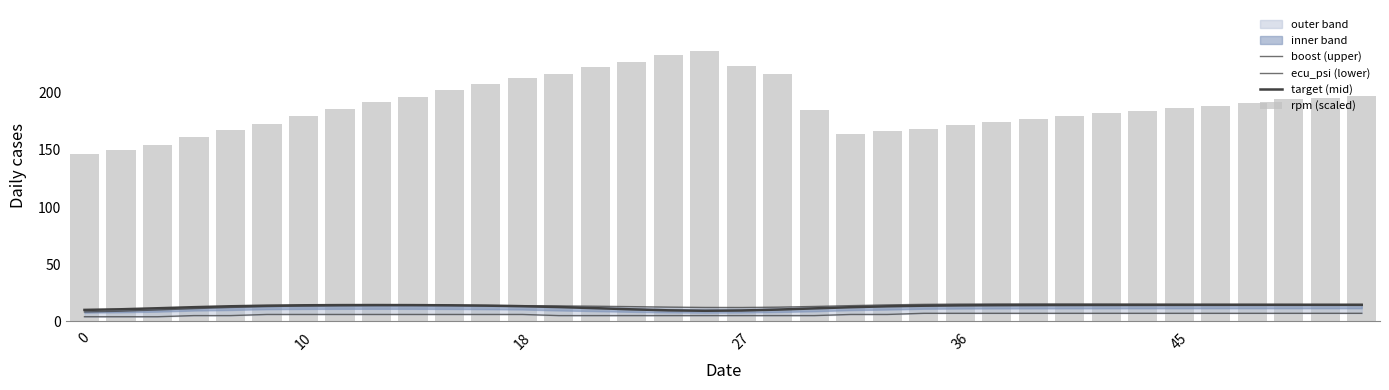

At how many categories does at least one series exceed 8?

36